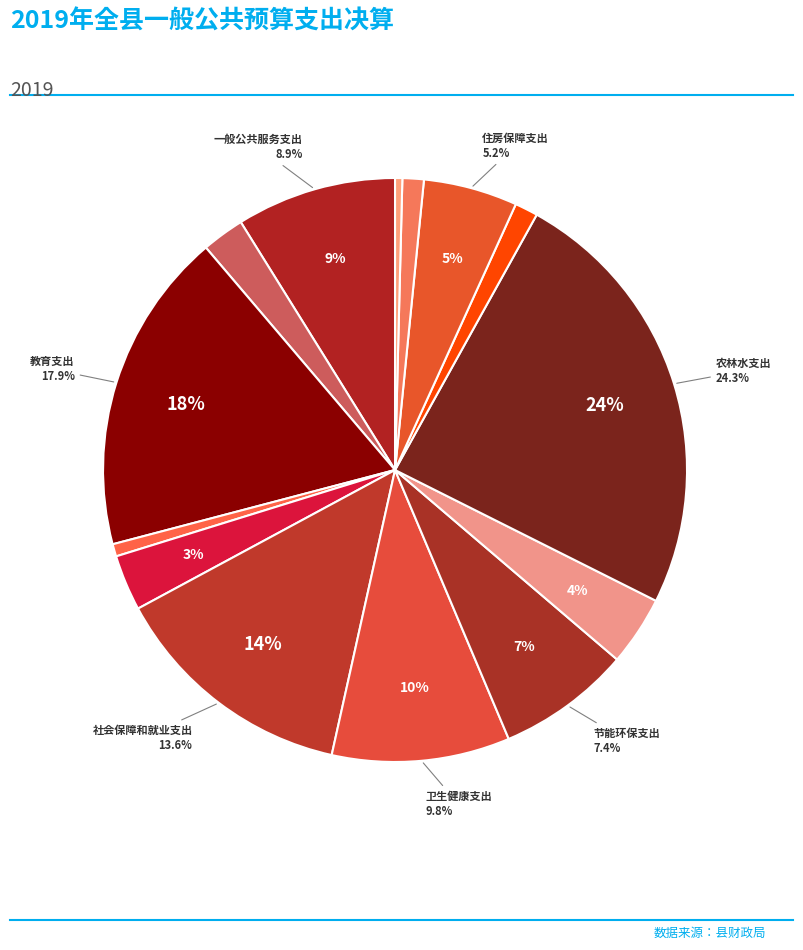

Is it true that 住房保障支出 is 17% of the pie?

False